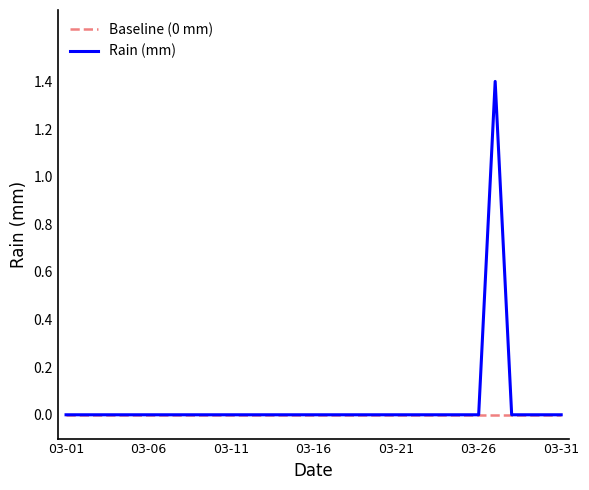

What is the highest value of the Rain (mm) series?

1.4